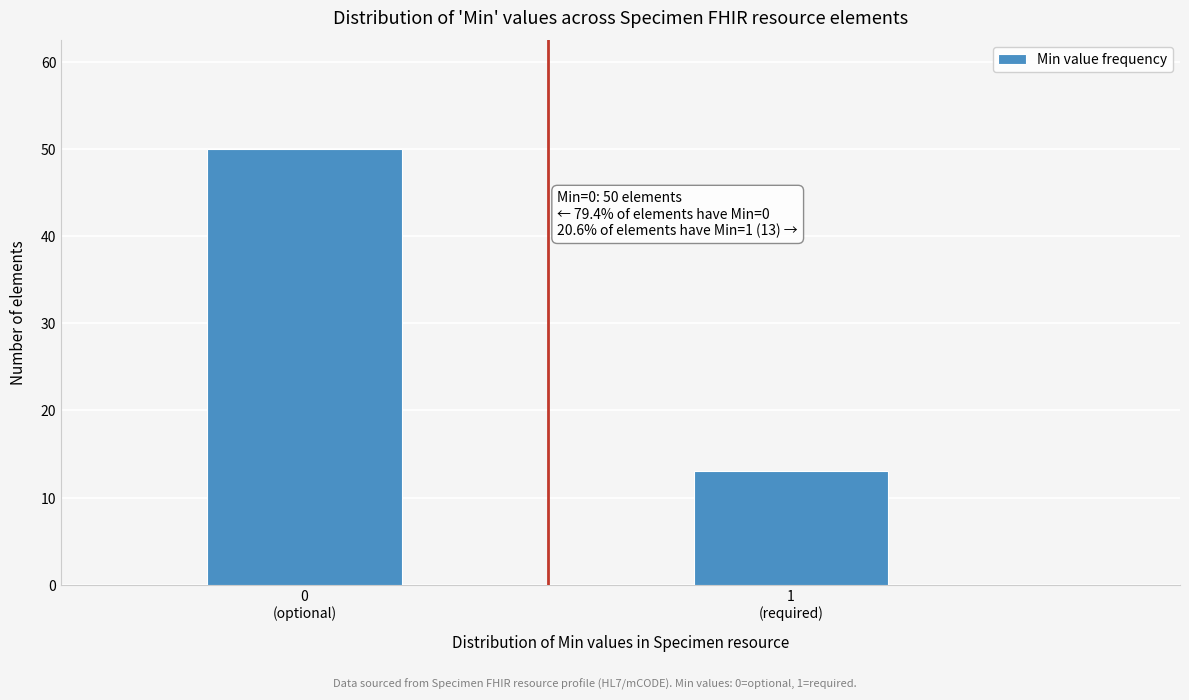

Reading left to right, extract all data points from this chart.

50	13